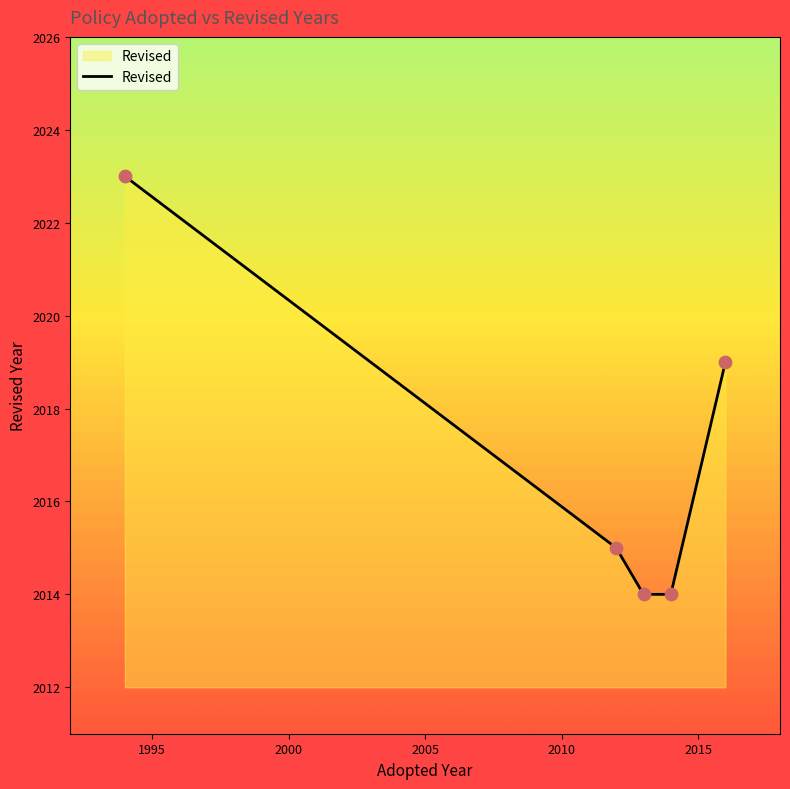

What is the maximum value shown in the chart?

2023